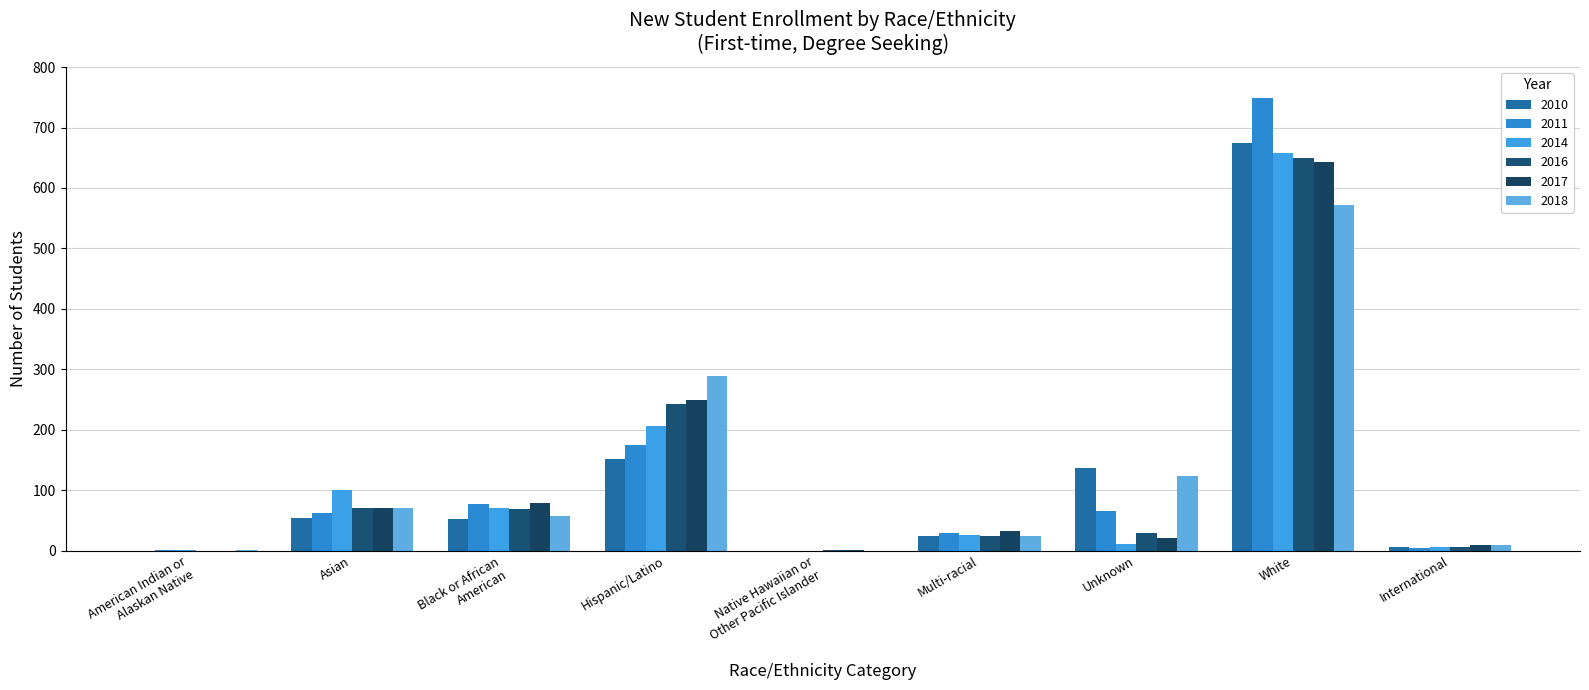

Which label corresponds to the smallest value in the chart?

American Indian or
Alaskan Native